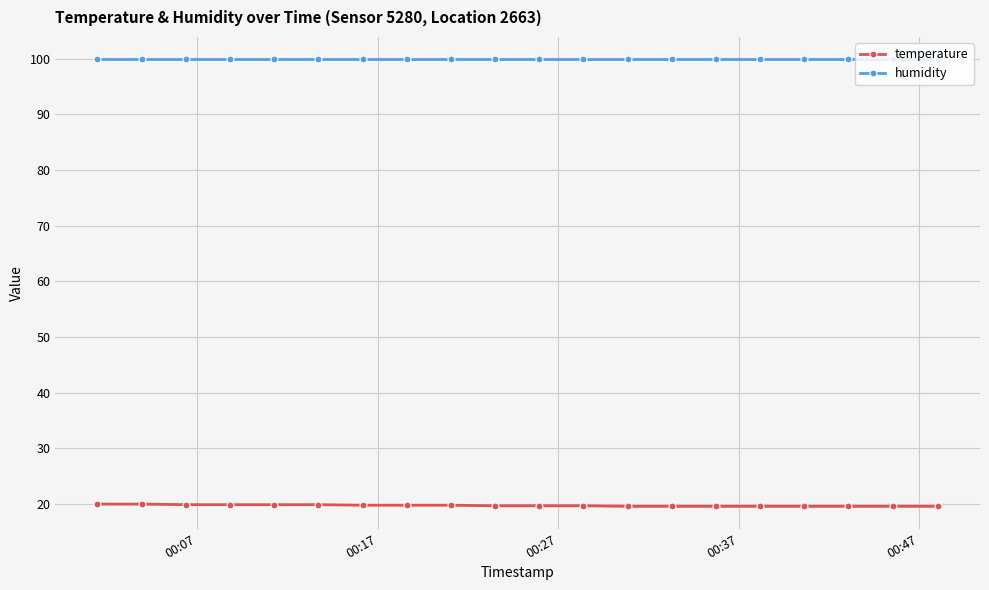

Which series has the largest total across all categories?

humidity